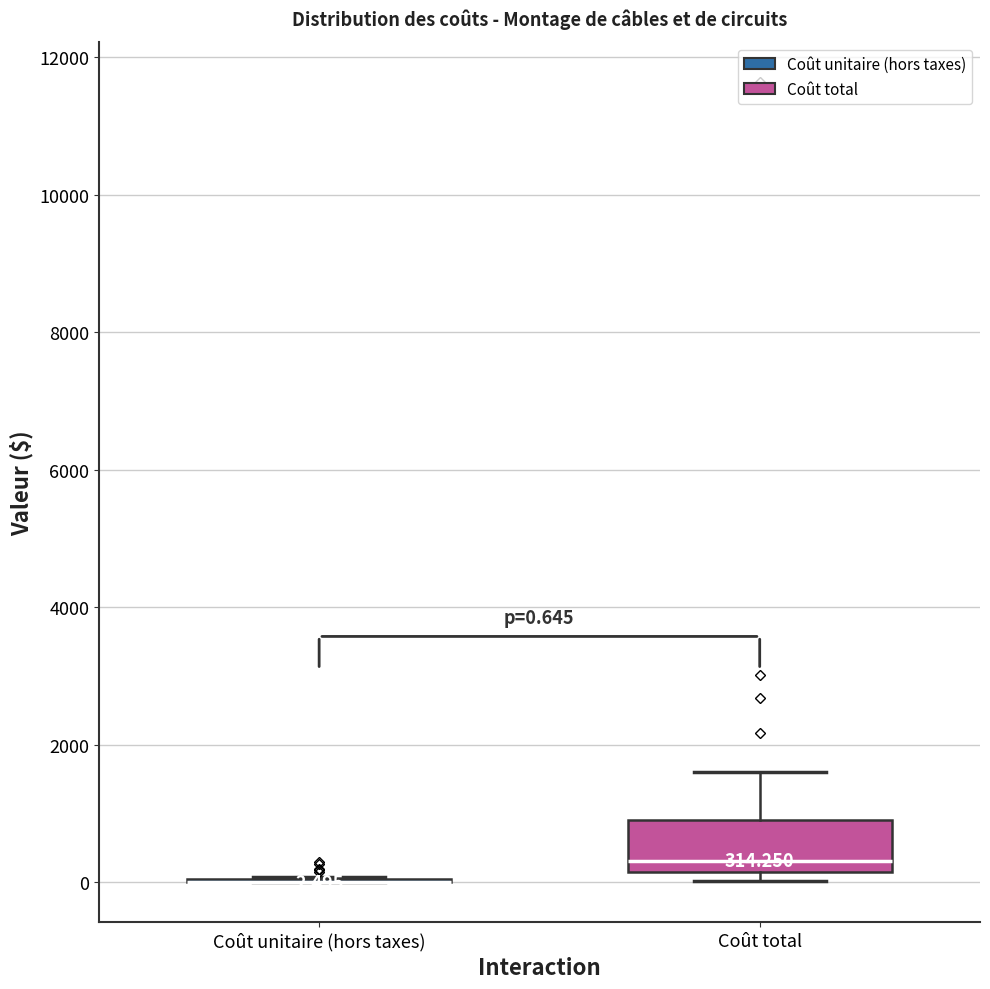

Comparing the boxes themselves (not the whiskers), which one is the tallest?

Coût total